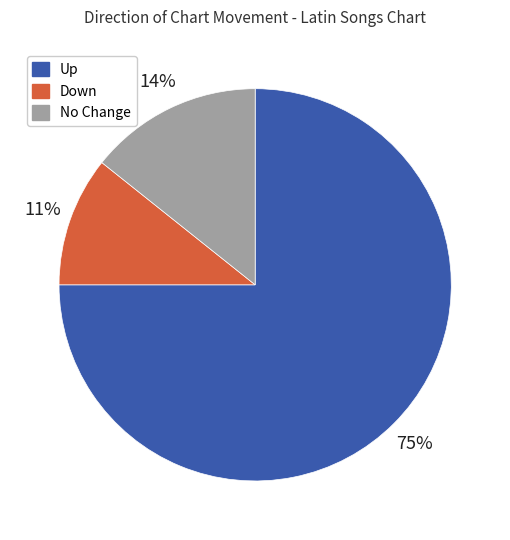

Is there a majority slice in this chart?

Yes